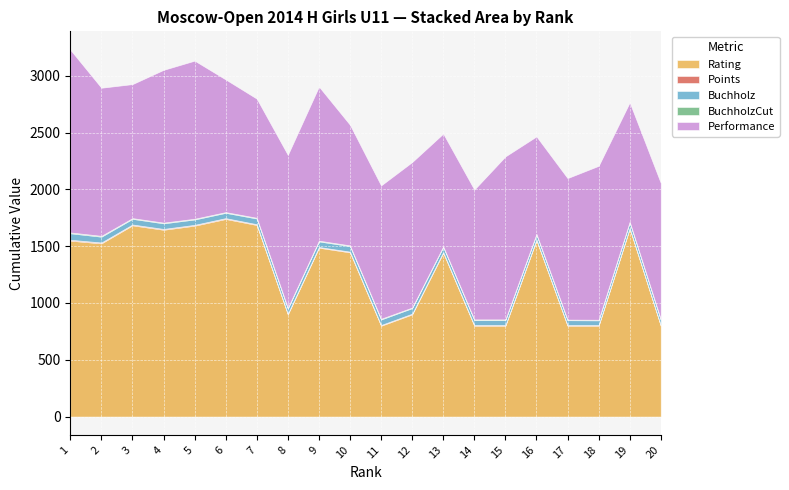

List the series in order of their peak value, highest first.

Rating, Performance, Buchholz, Points, BuchholzCut